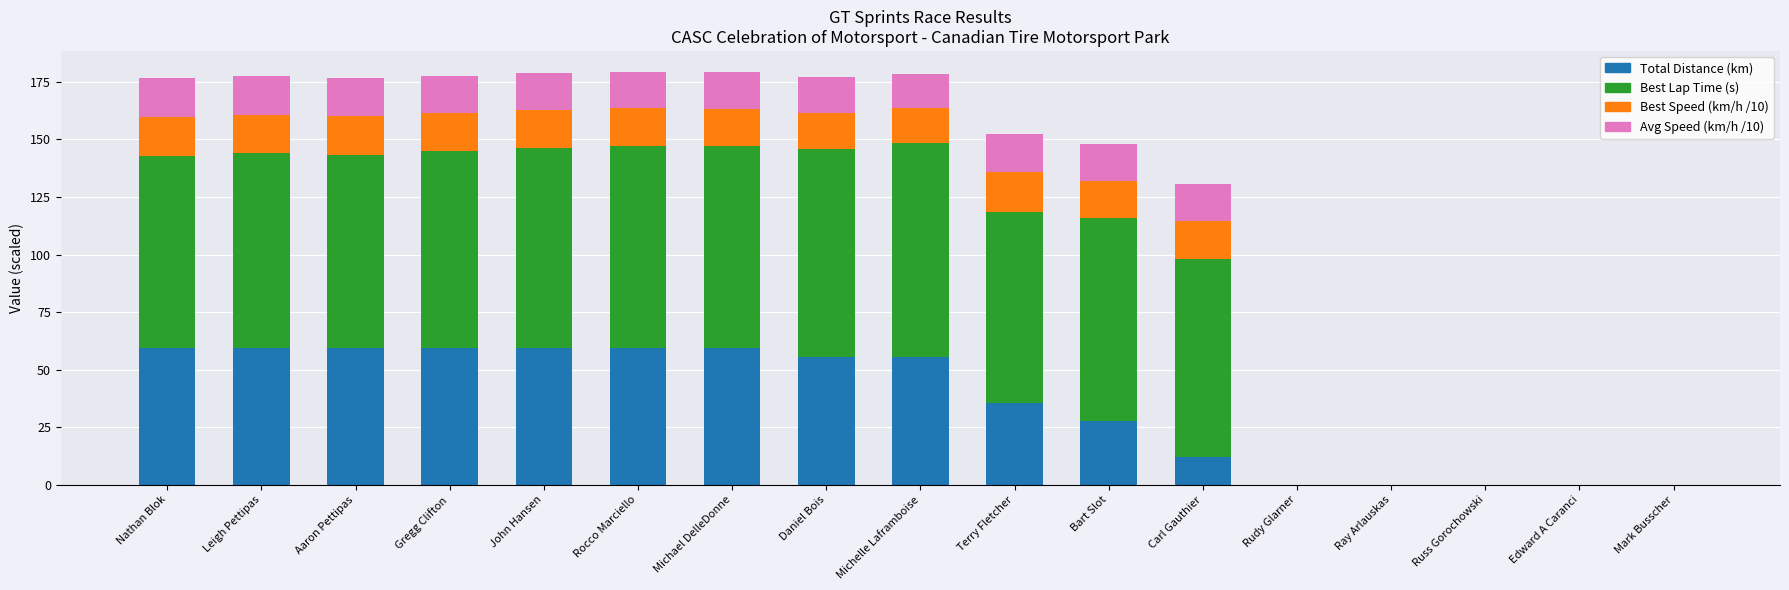

Count the number of data series in this chart.

4